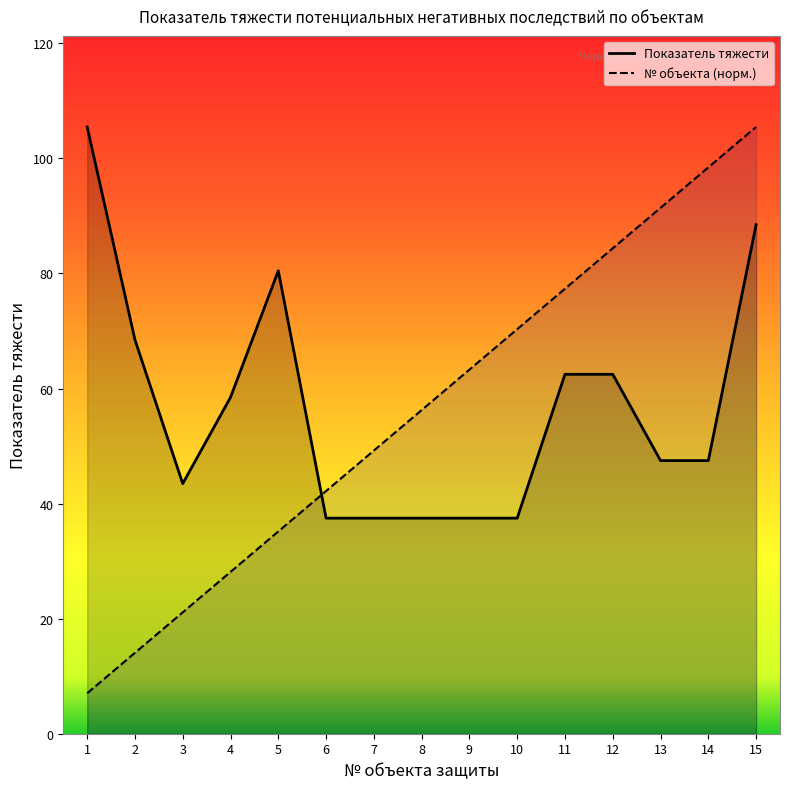

Reading left to right, transcribe all the data shown in this chart.

Показатель тяжести: 105.5	68.5	43.5	58.5	80.5	37.5	37.5	37.5	37.5	37.5	62.5	62.5	47.5	47.5	88.5
Объект №: 7.0	14.1	21.1	28.1	35.2	42.2	49.2	56.3	63.3	70.3	77.3	84.4	91.4	98.4	105.5